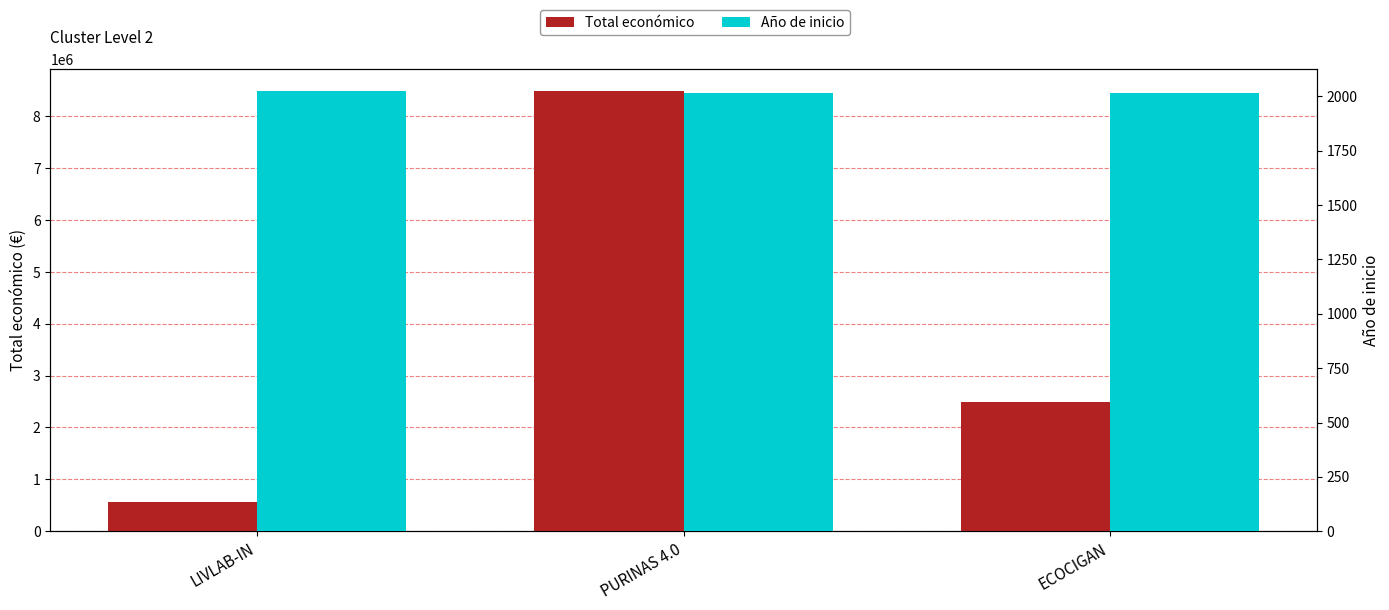

How many values in the Total económico series are below 2483714?

1